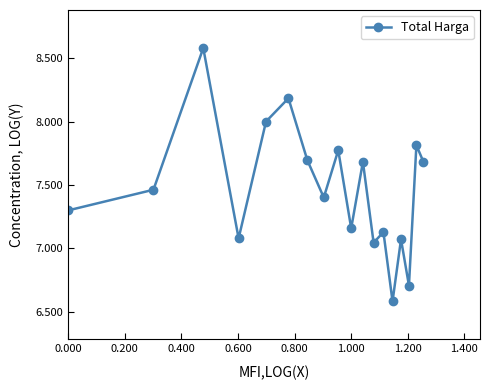

What is the sum of all values?

134.3